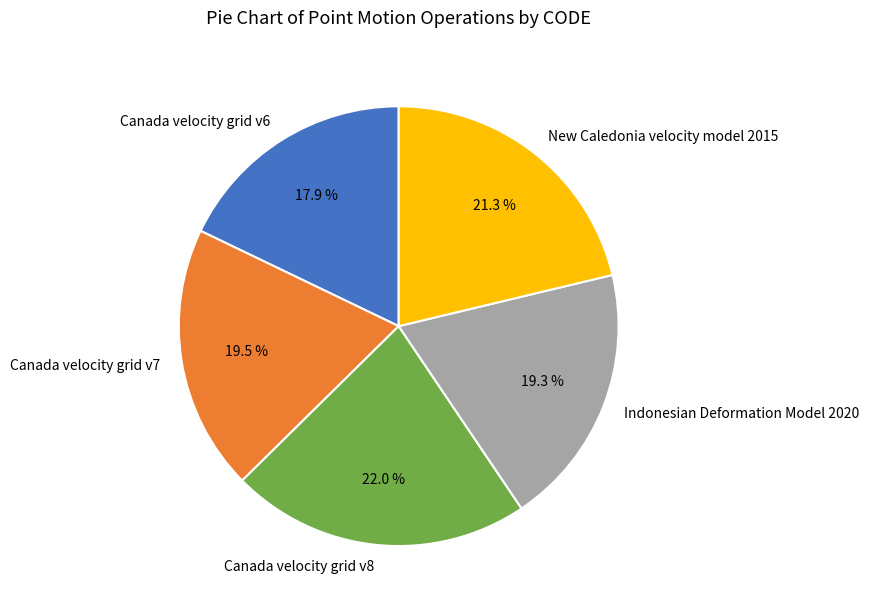

To the nearest percent, what portion does New Caledonia velocity model 2015 represent?

21%